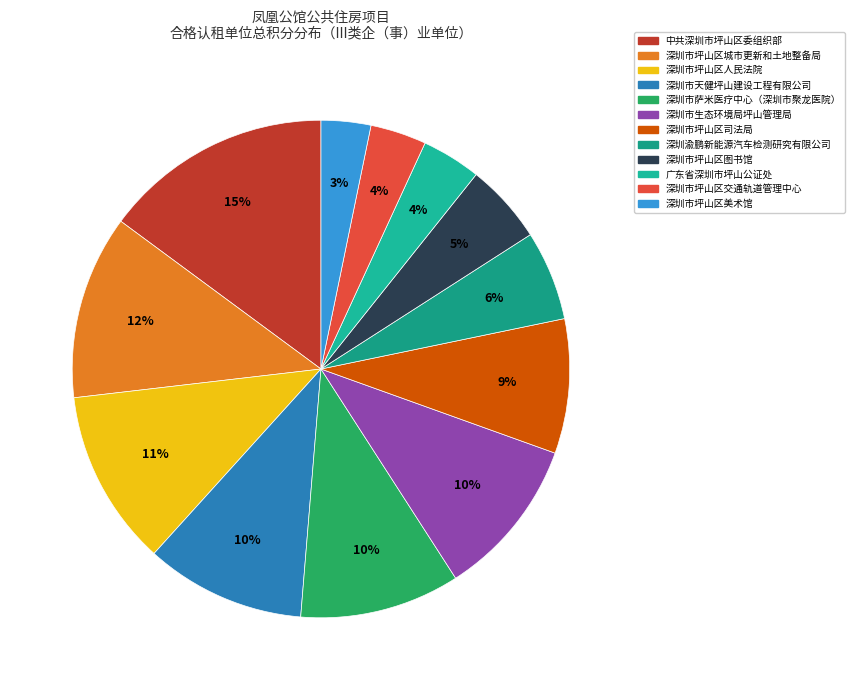

What portion of the pie excludes 中共深圳市坪山区委组织部?

85.1%